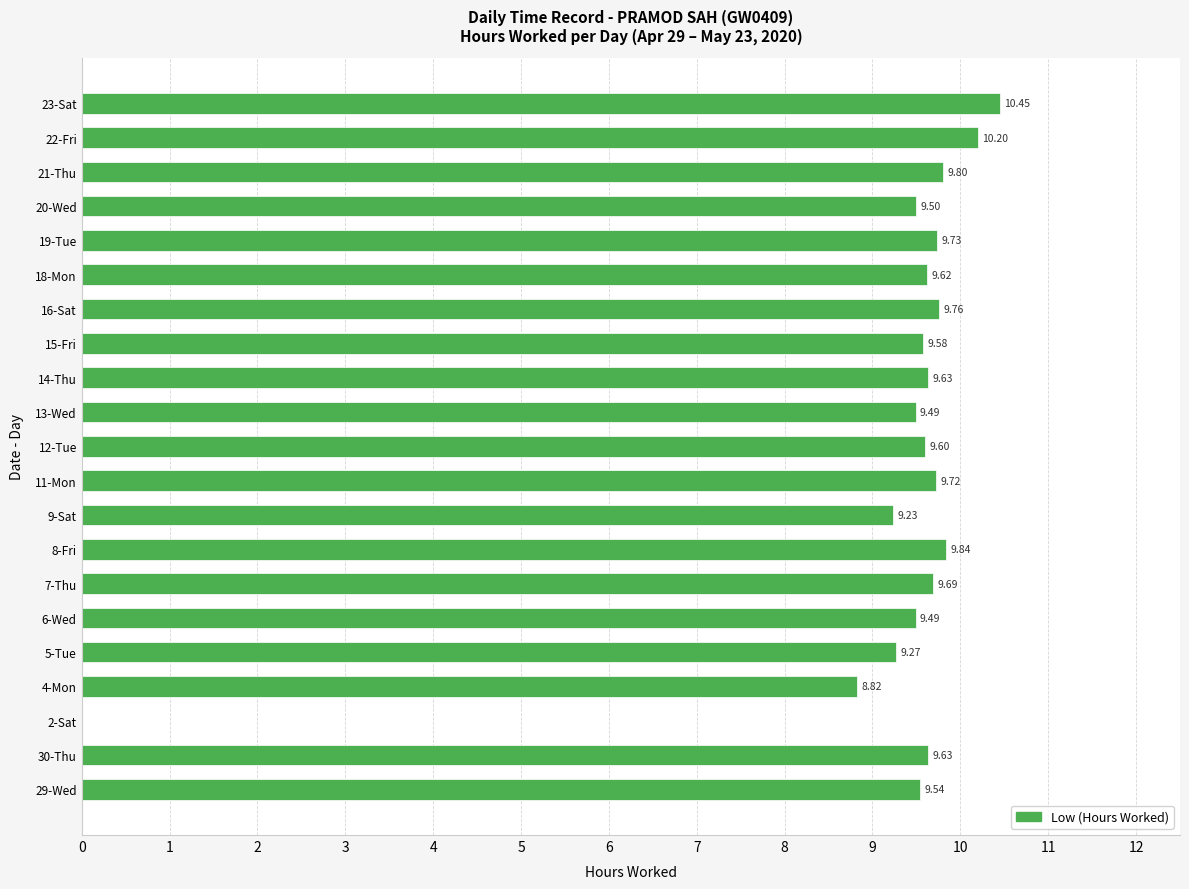

Which has a higher value, 6-Wed or 18-Mon?

18-Mon